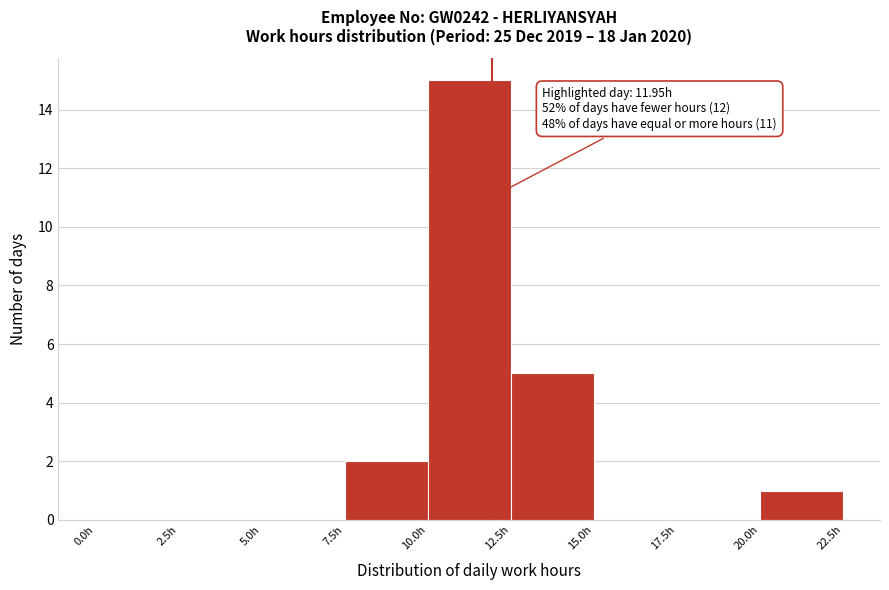

Over which range of the x-axis is the bar tallest?

10.0 to 12.5